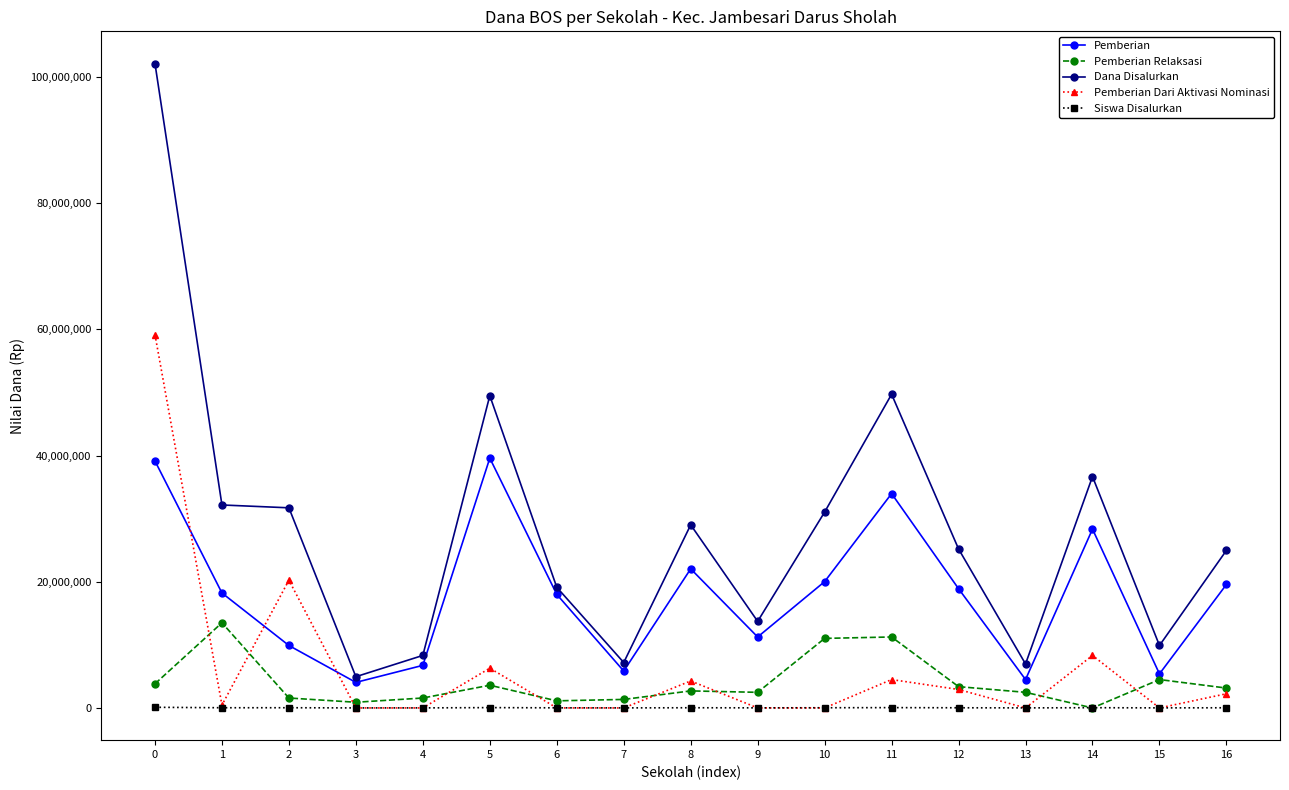

True or false: Pemberian and Siswa Disalurkan cross at least once.

False